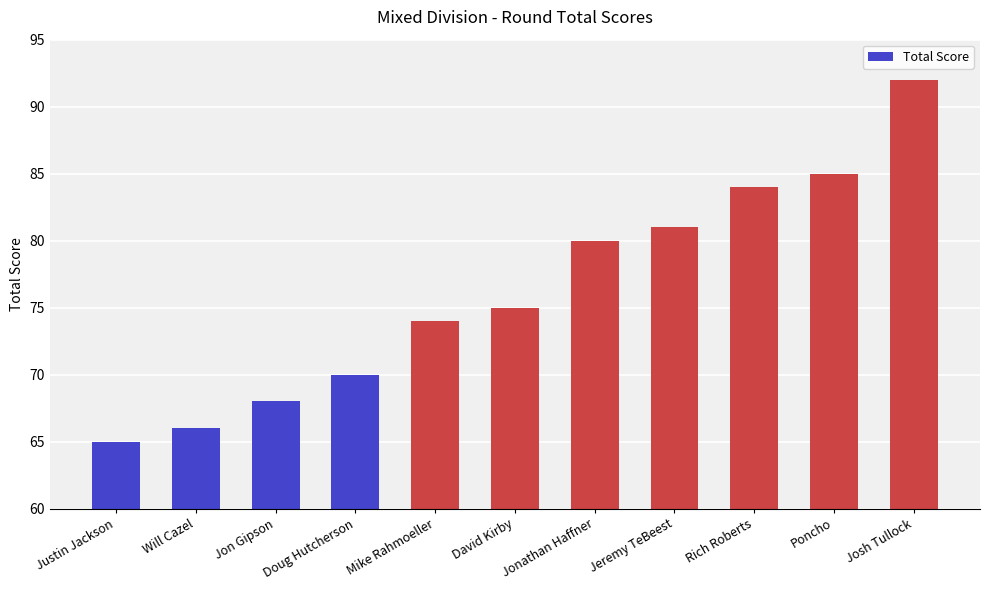

The chart shows a value of 20 at Jon Gipson. True or false?

False